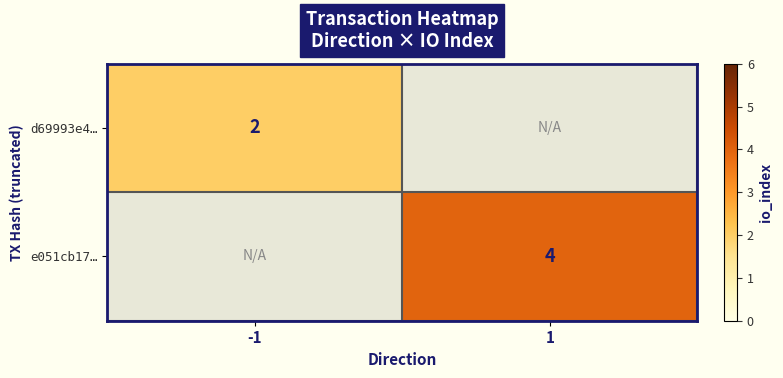

The value of d69993e4… at -1 is 2. True or false?

True